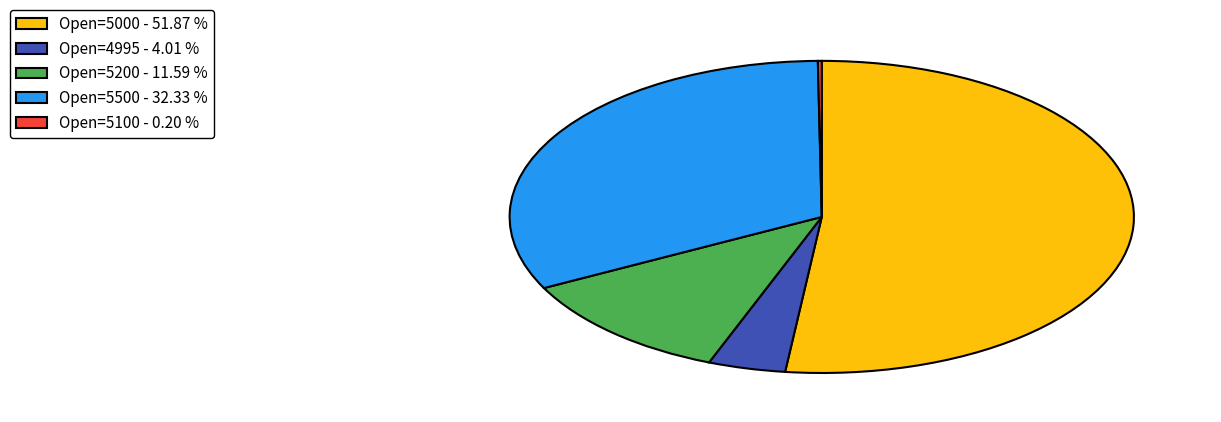

Which category has the biggest portion of the pie?

Open=5000 - 51.87 %